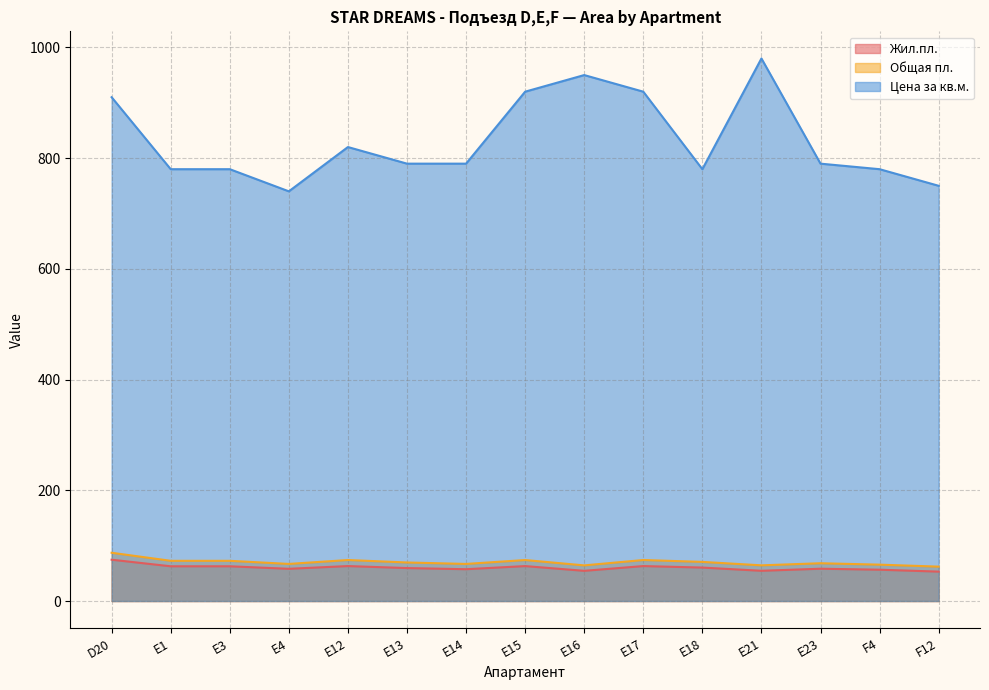

What is the label of the 11th point from the right?

E12